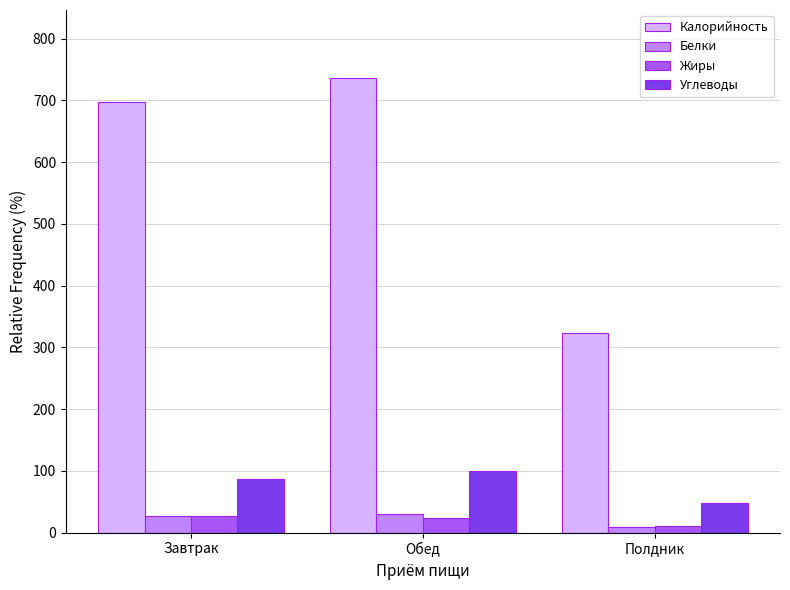

Where does the Белки series first go above 27?

Завтрак